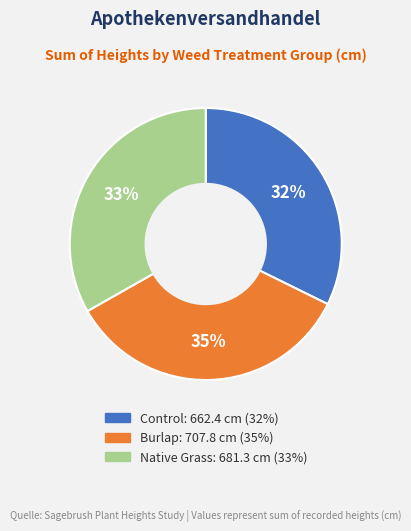

What is the ratio of the value at Native Grass to the value at Control?

1.0